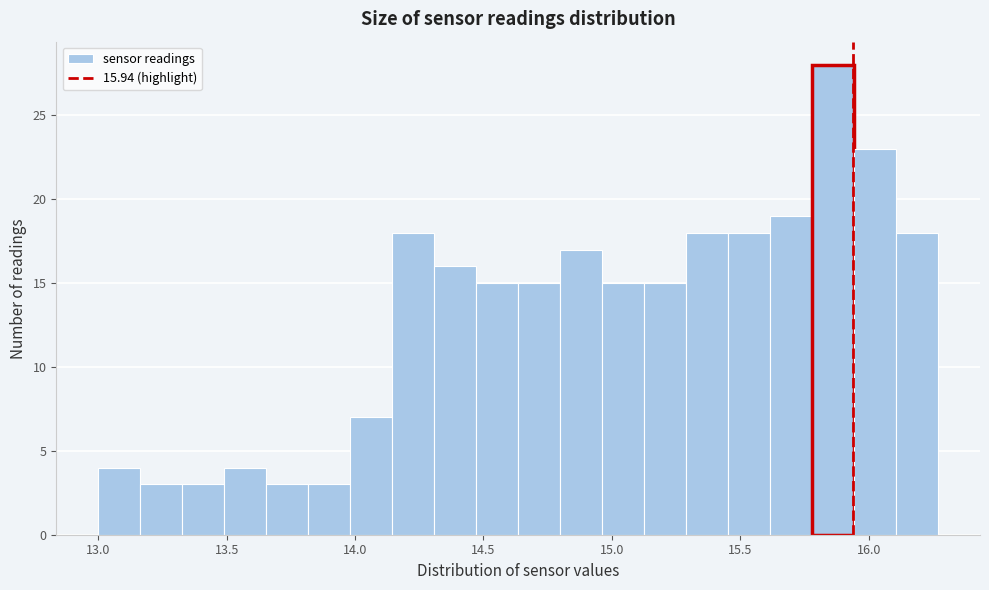

Around what value on the x-axis is the tallest bar? Give the approximate position of its centre, as read against the axis.

15.85